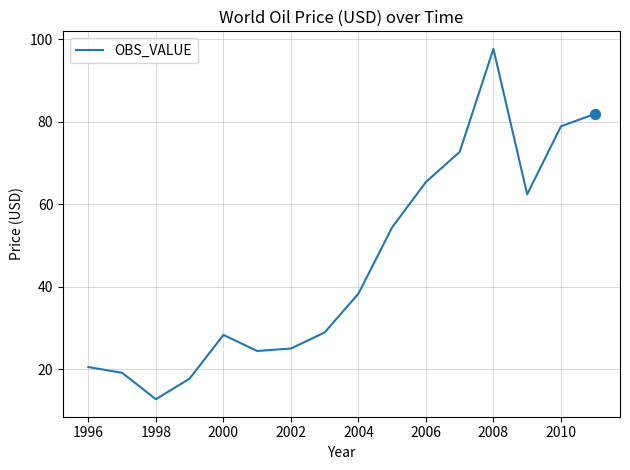

What is the greatest value displayed?

97.7